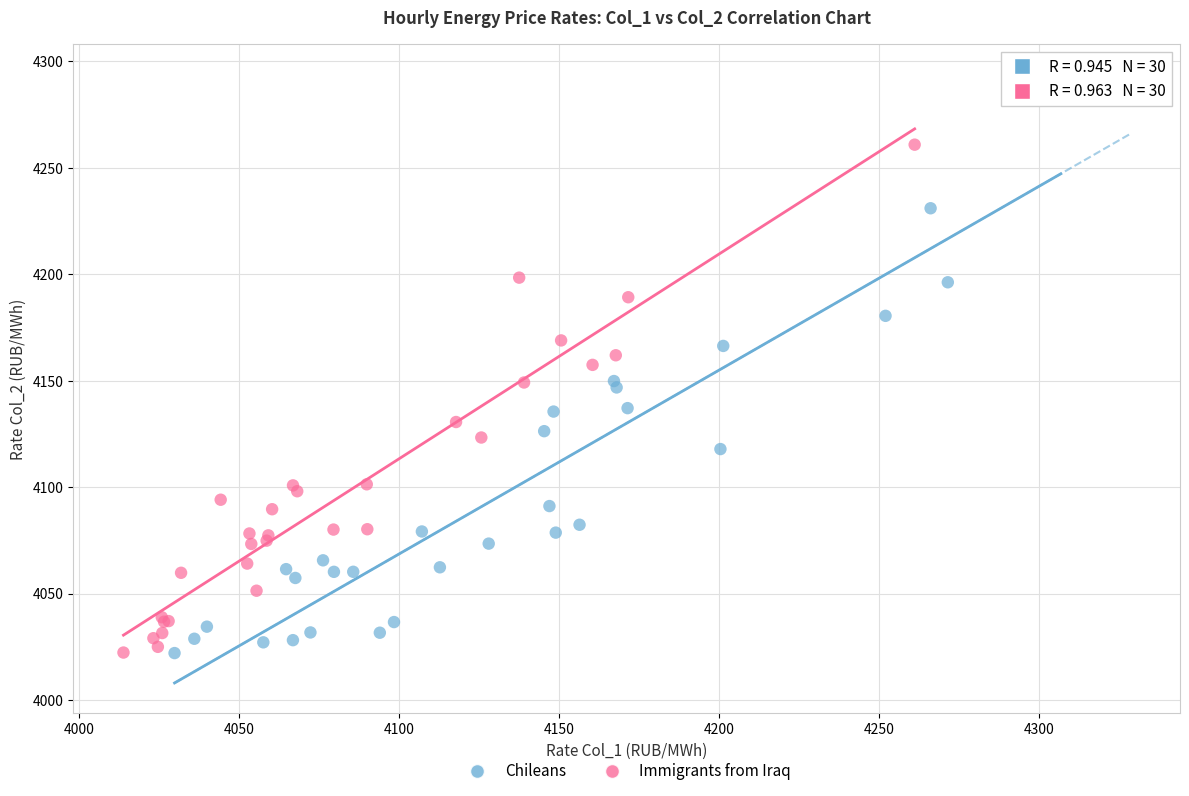

Which series contains the highest Y value?

Chileans